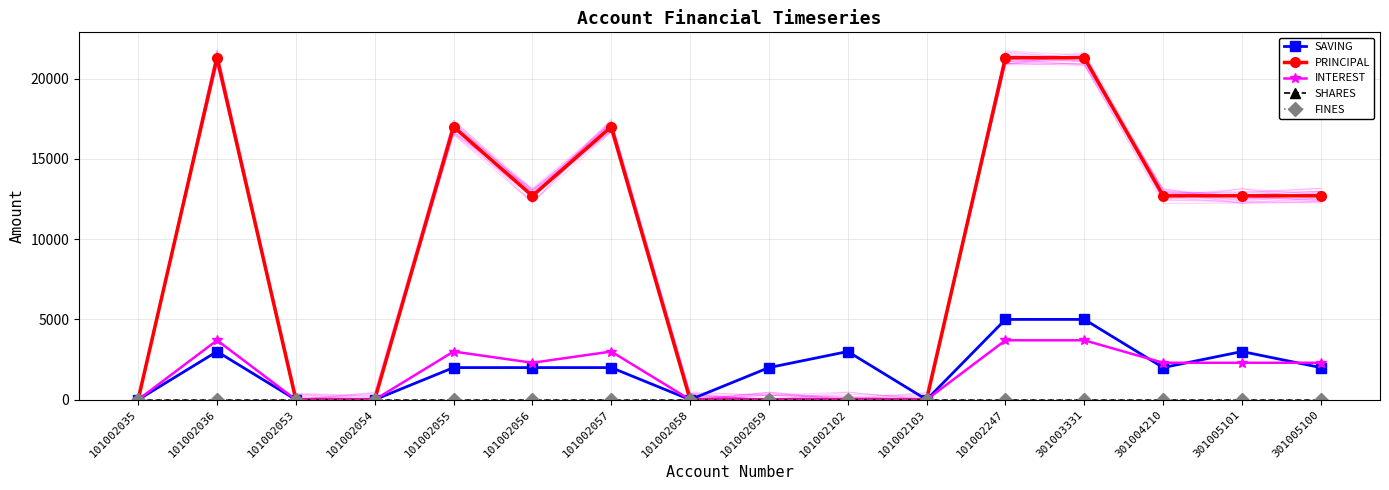

Which has a higher value, 101002056 or 101002055?

101002056